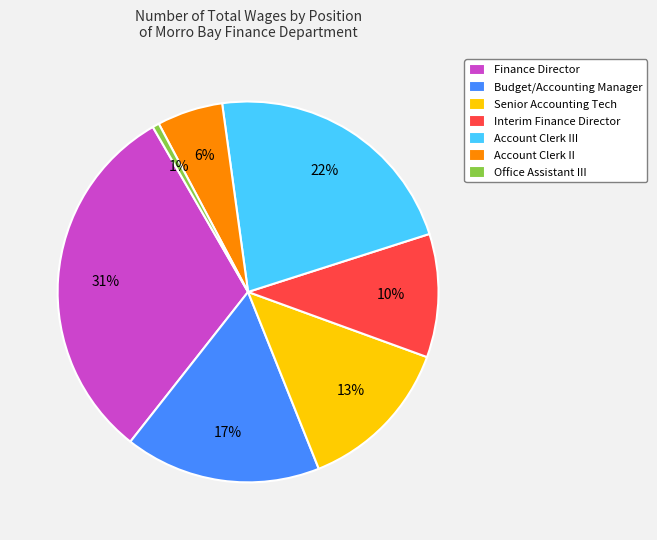

To the nearest percent, what portion does Senior Accounting Tech represent?

13%